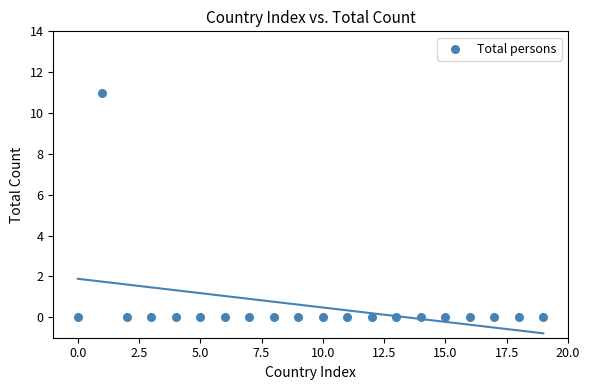

What is the range of Y values (max minus min)?

11